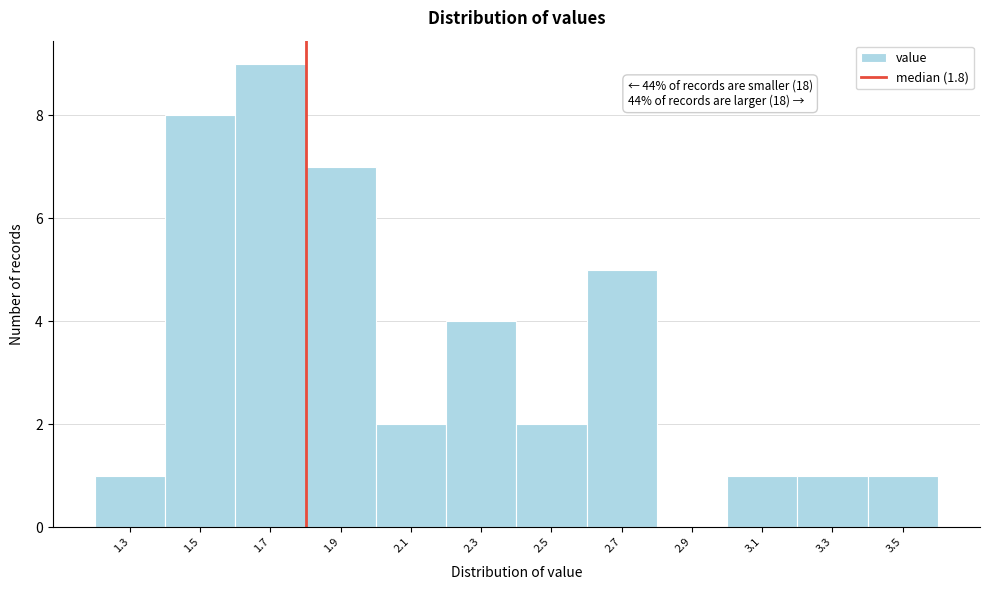

Which range on the x-axis has the tallest bar?

1.6 to 1.8